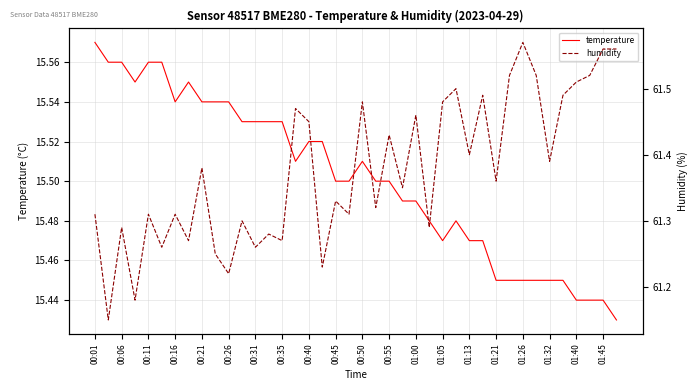

What is the minimum value for humidity?

61.1